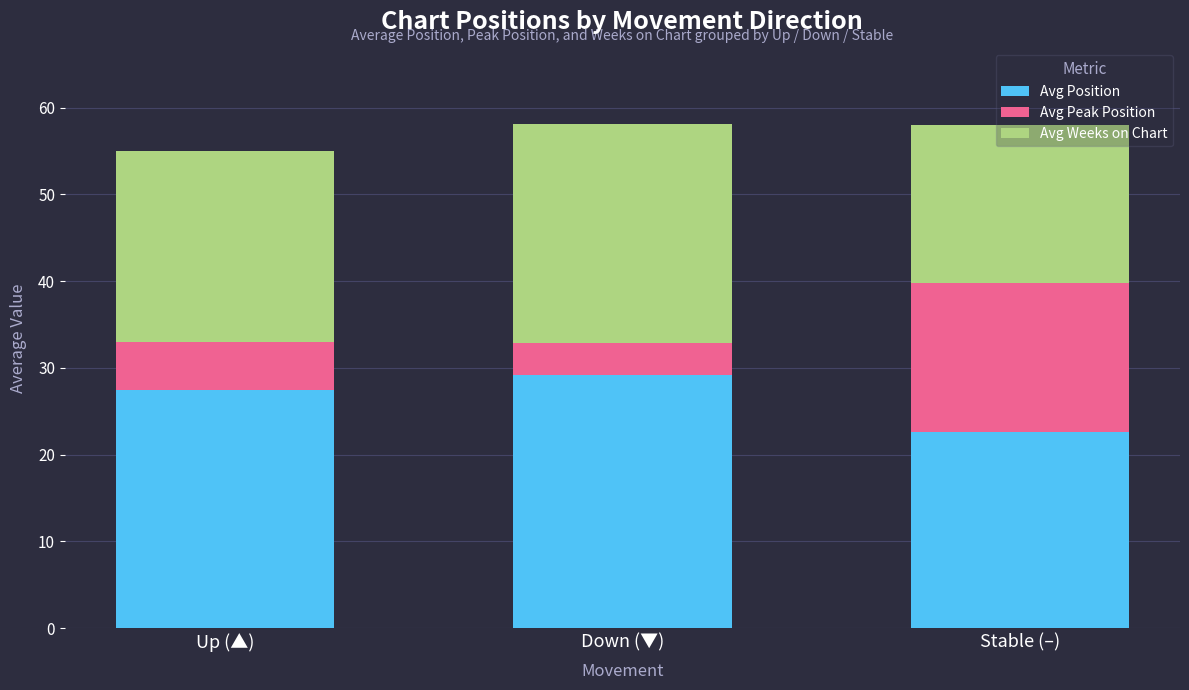

The value of Avg Position at Stable (–) is 37.9. True or false?

False